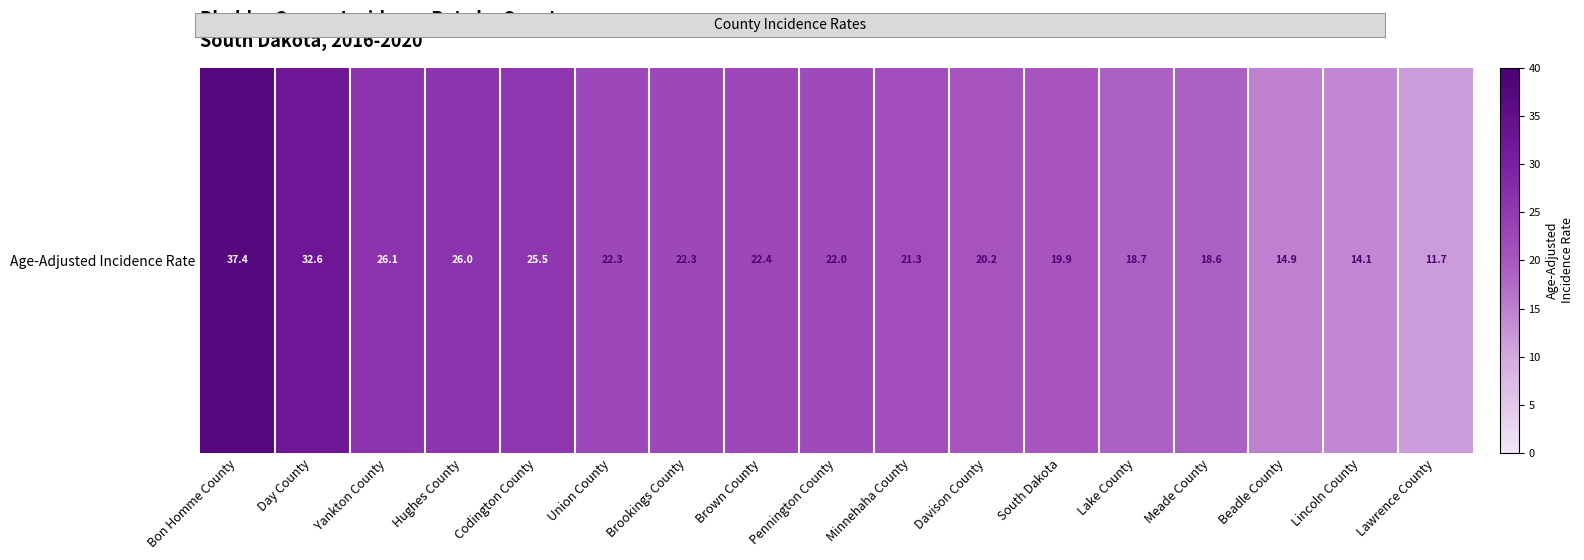

Rank the categories by value from lowest to highest.

Lawrence County, Lincoln County, Beadle County, Meade County, Lake County, South Dakota, Davison County, Minnehaha County, Pennington County, Union County, Brookings County, Brown County, Codington County, Hughes County, Yankton County, Day County, Bon Homme County